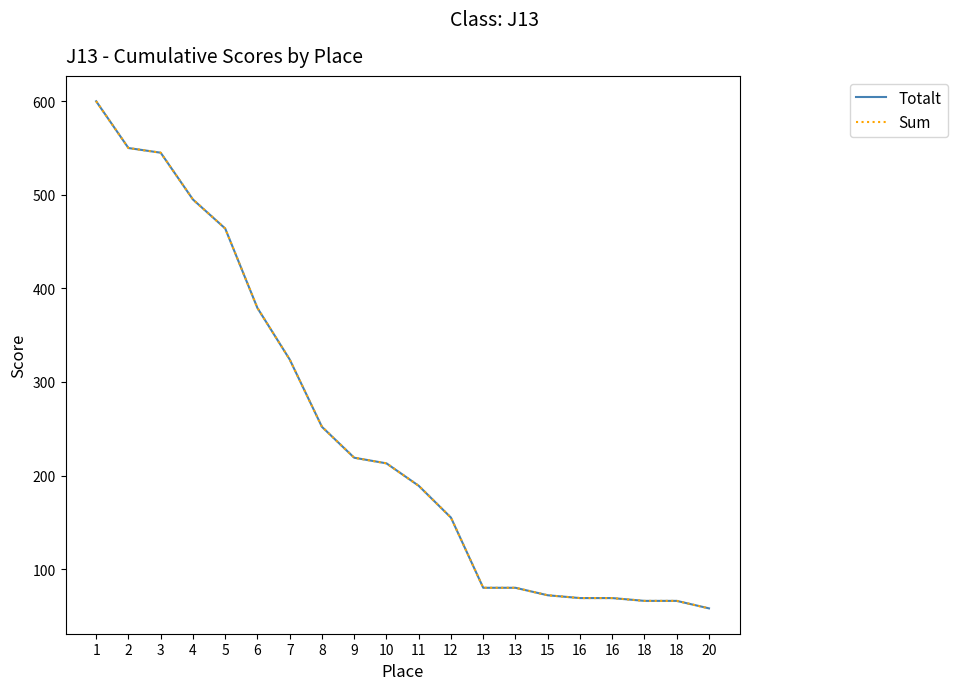

Where is Sum nearest to the value 329?

7